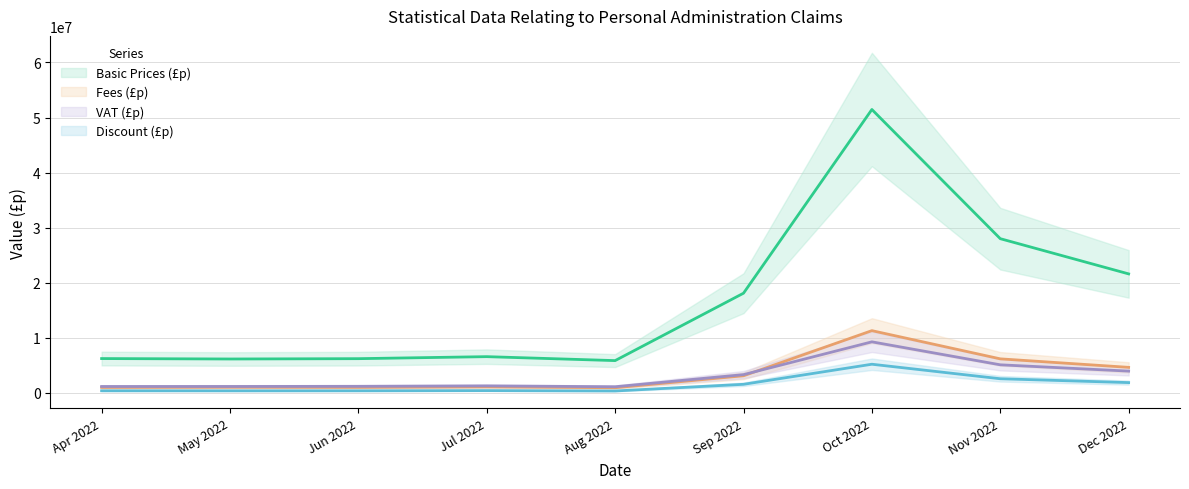

At which category does Basic Prices (£p) reach its first local valley?

May 2022